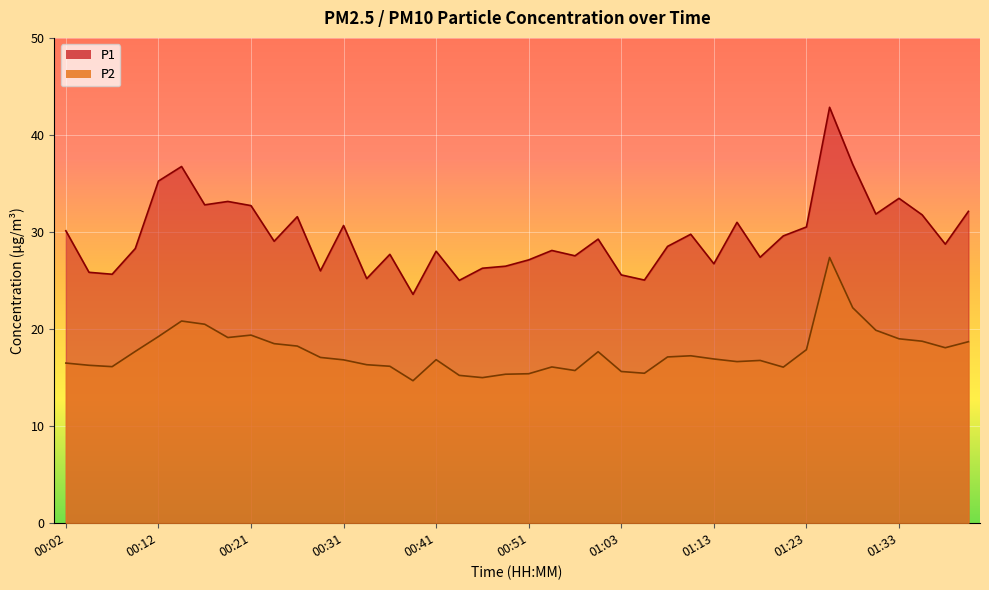

The P2 series shows 16.9 at 00:41. True or false?

True